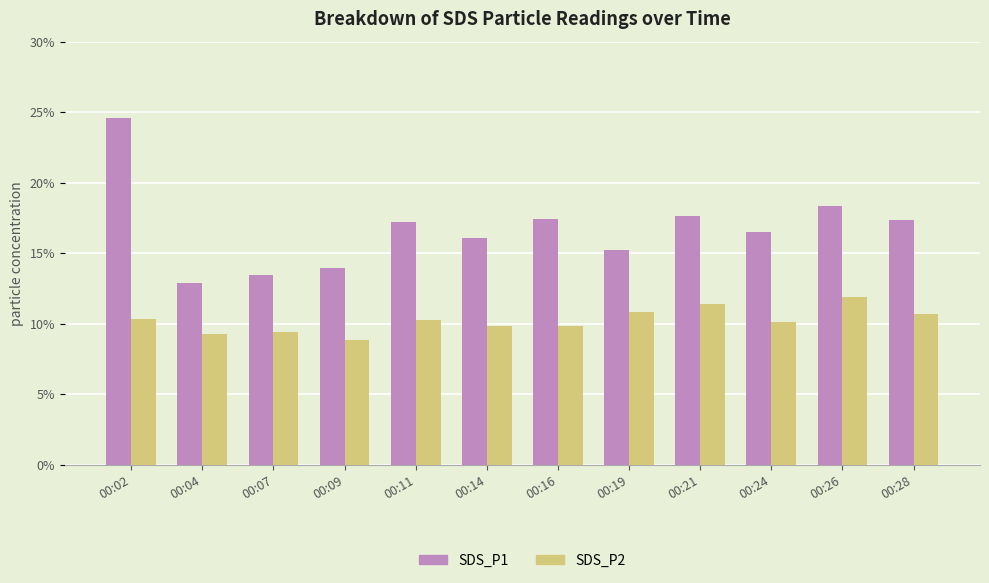

What is the sum of the SDS_P2 values at 00:21 and 00:19?

22.2